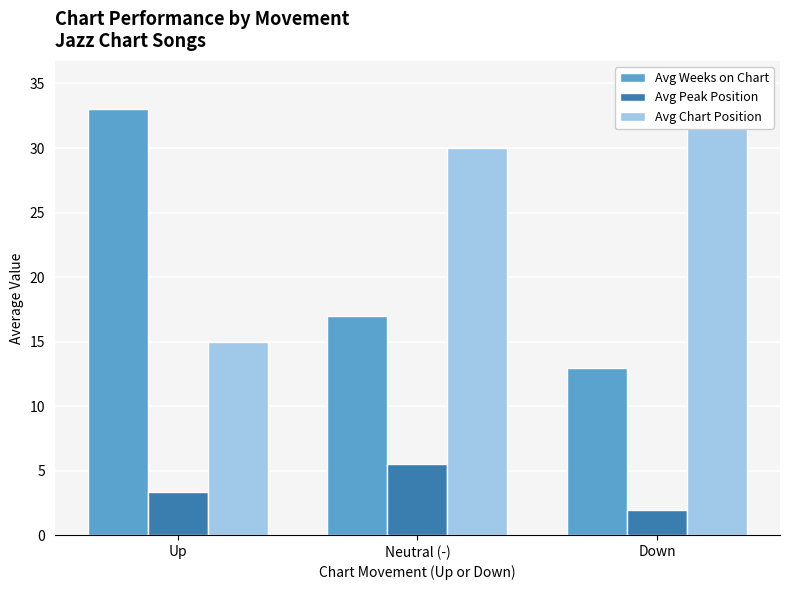

Count the Avg Chart Position values in the range 15 to 35.

3